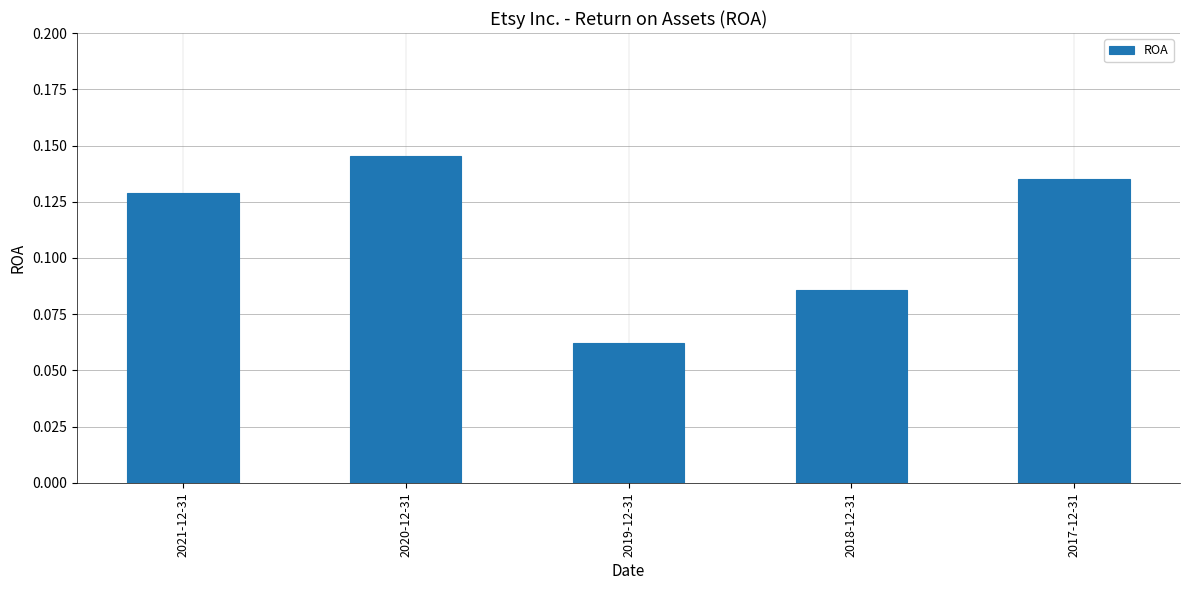

How many values are between 0 and 1?

5